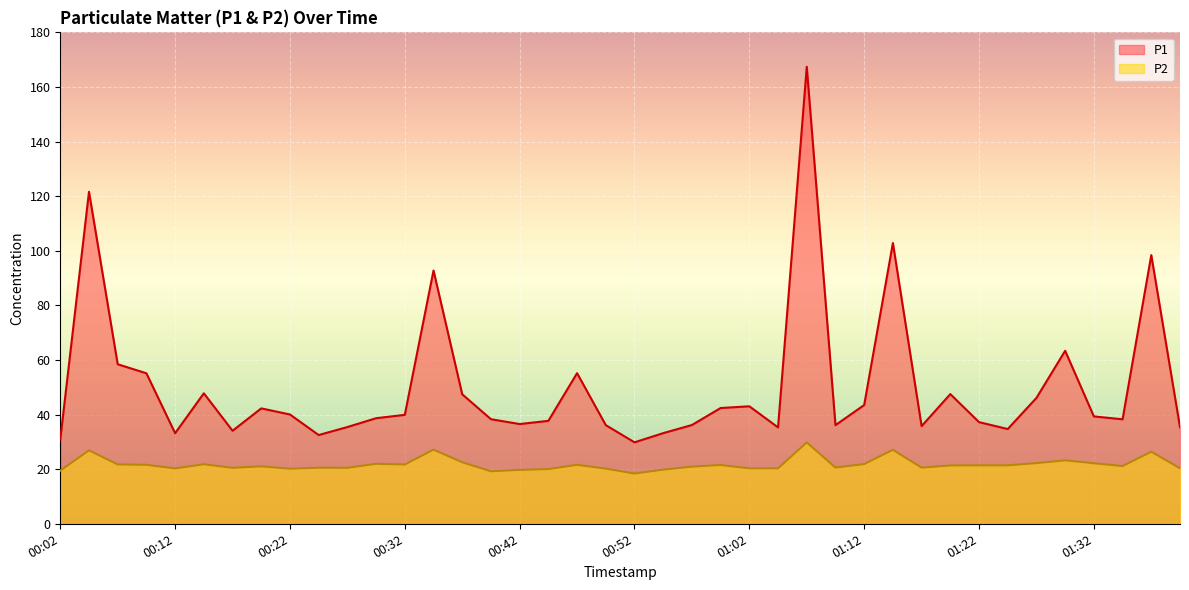

What value does the P1 series have at 01:35?

38.3